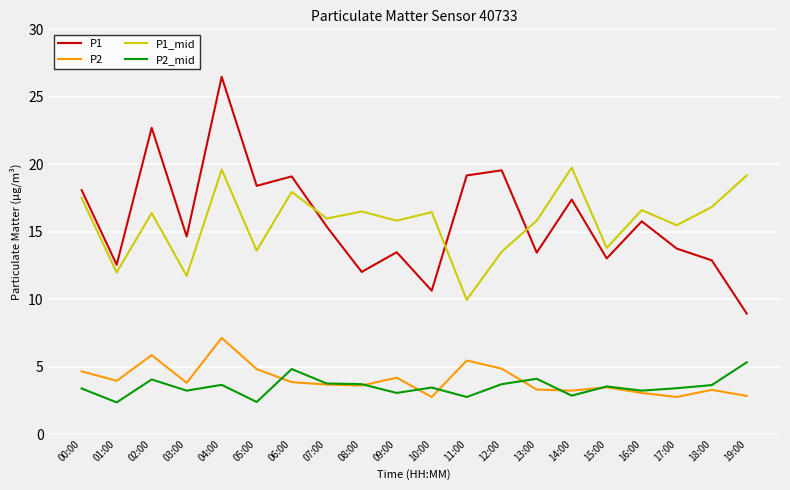

At how many categories does at least one series exceed 14?

18